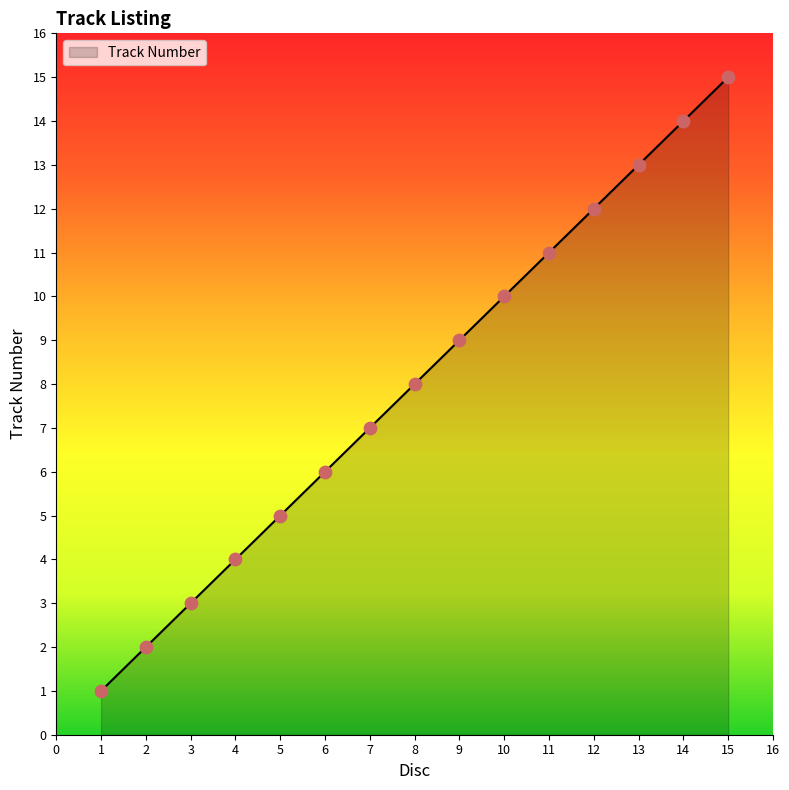

What is the change in value from 4 to 10?

+6